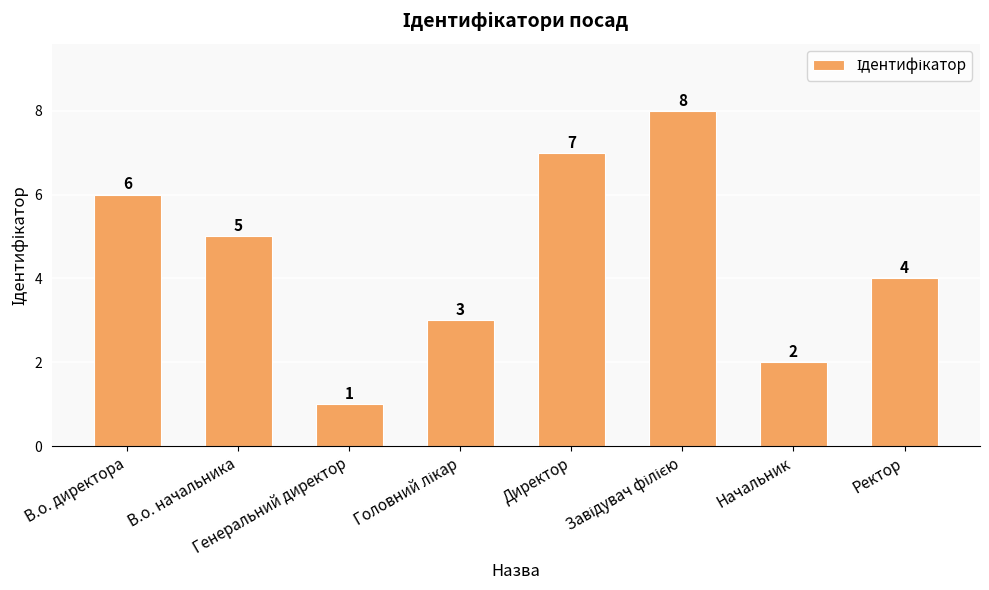

How many data points are less than 5?

4